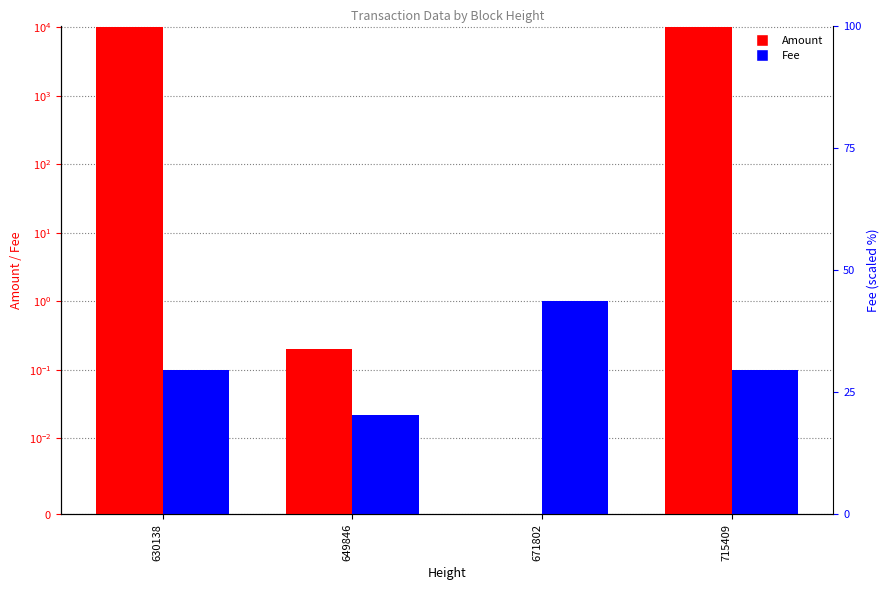

At how many categories does at least one series exceed 120?

2